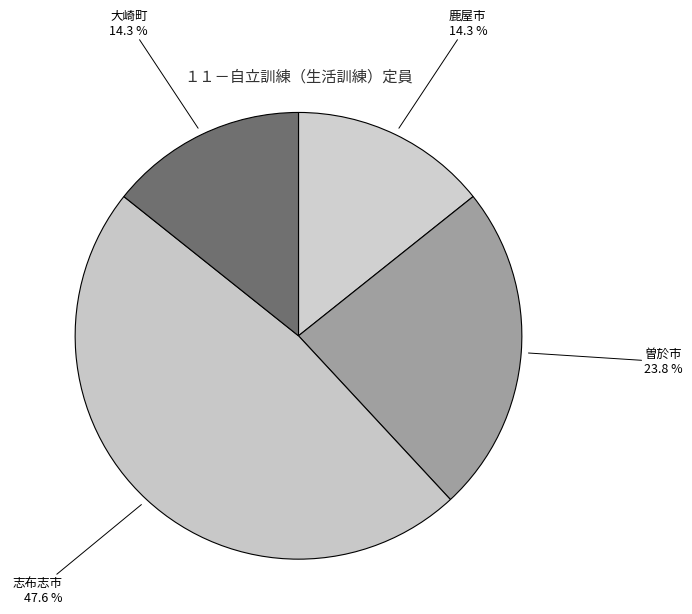

Count the number of slices in the pie.

4